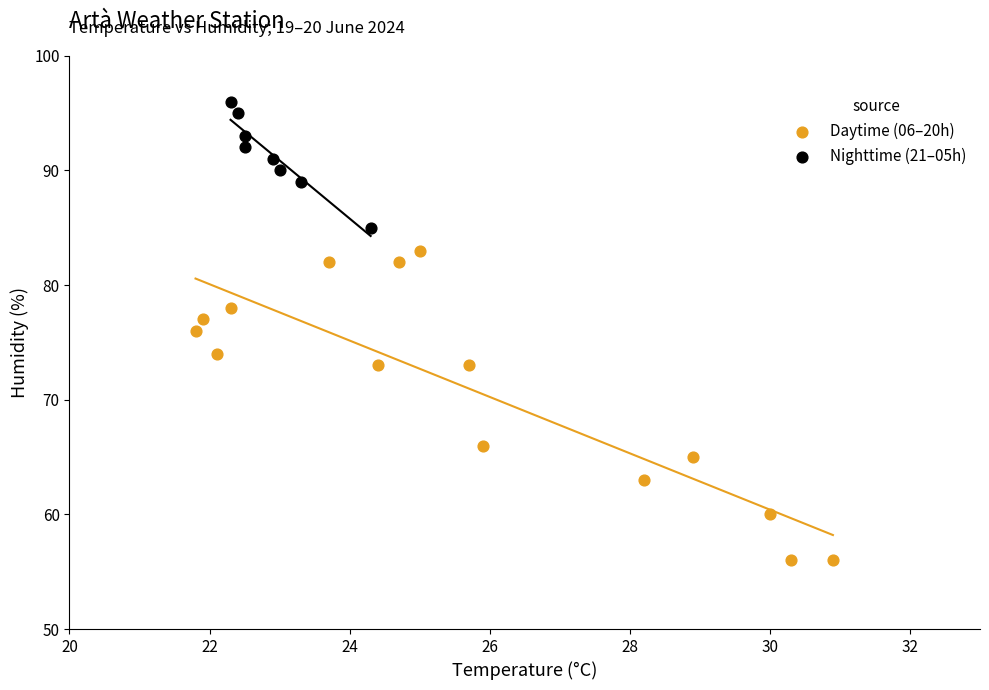

Which series contains the lowest Y value?

Daytime (06–20h)